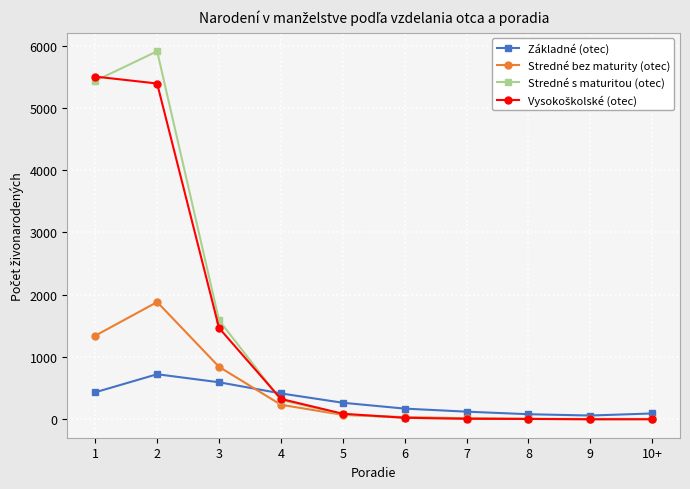

Which series has the largest range (max minus min)?

Stredné s maturitou (otec)